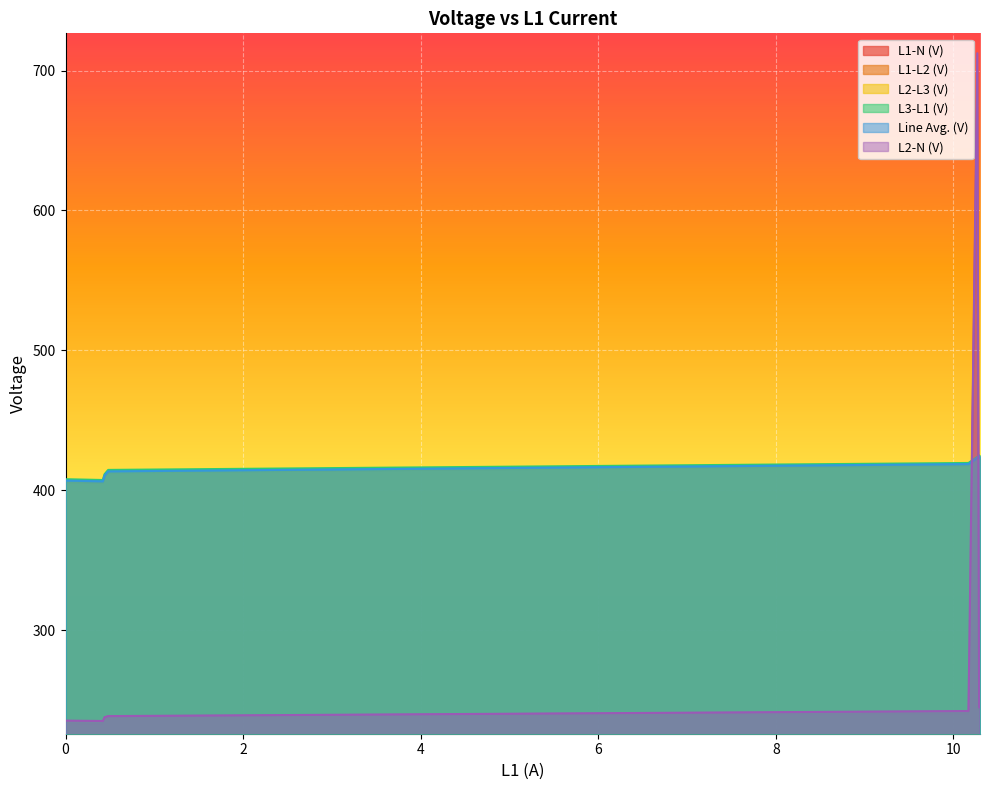

What is the label of the 9th point from the left?

10.29